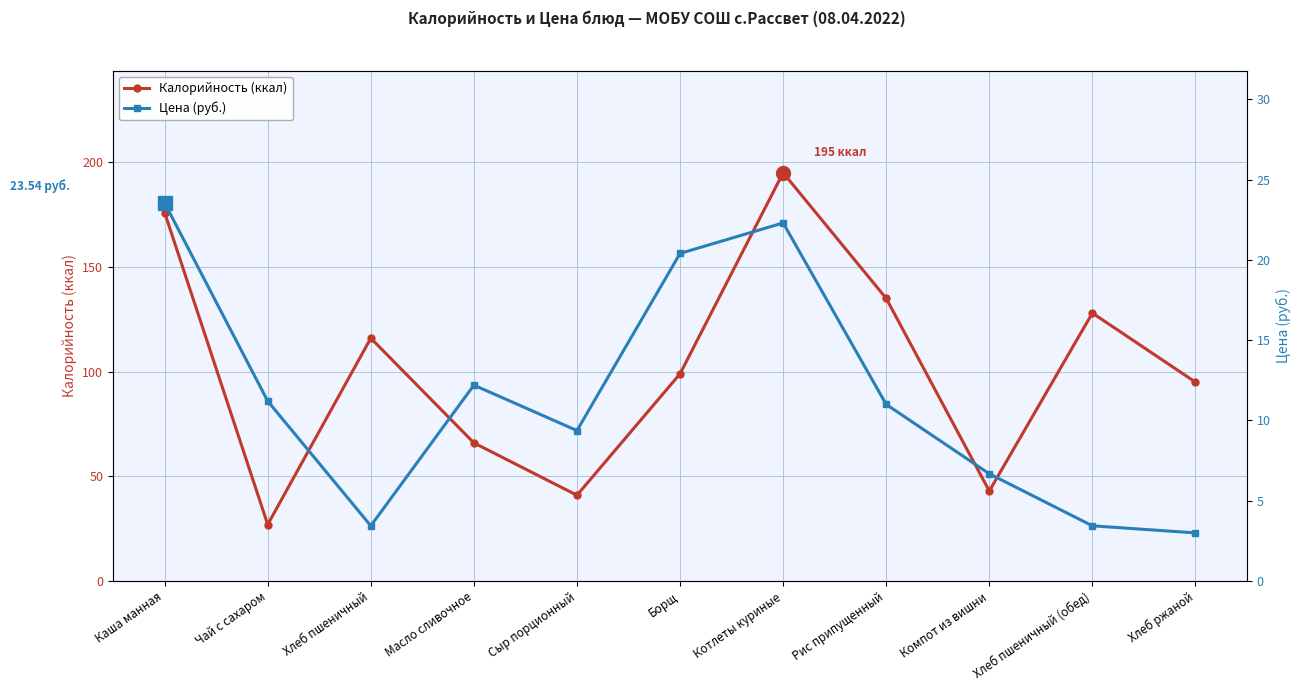

True or false: Цена (руб.) and Калорийность (ккал) cross at least once.

False